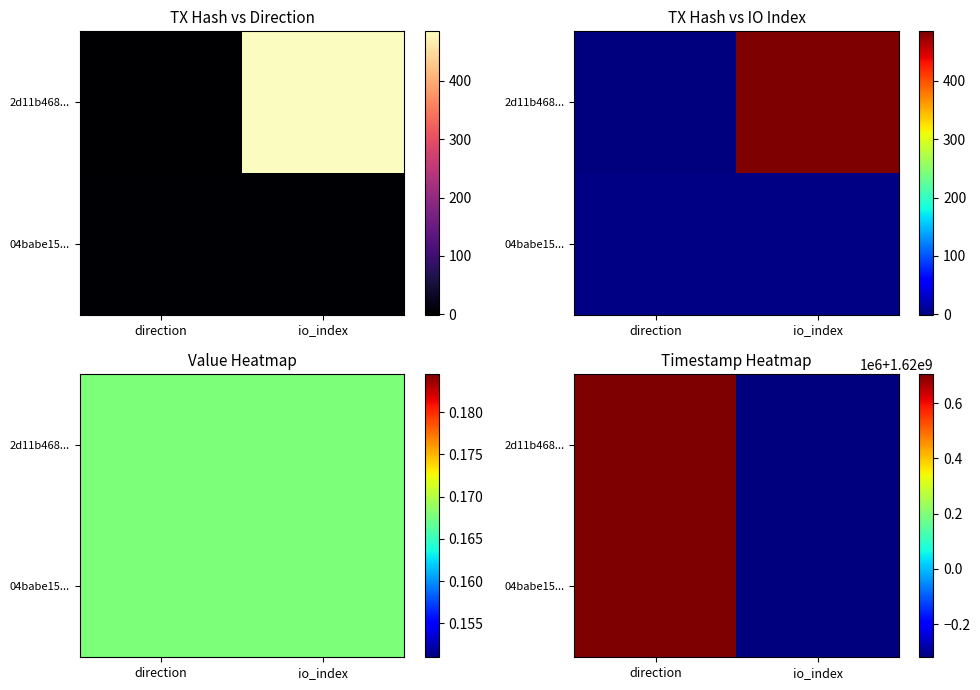

Is the value of 04babe15... at direction greater than the value of 2d11b468... at io_index?

Yes